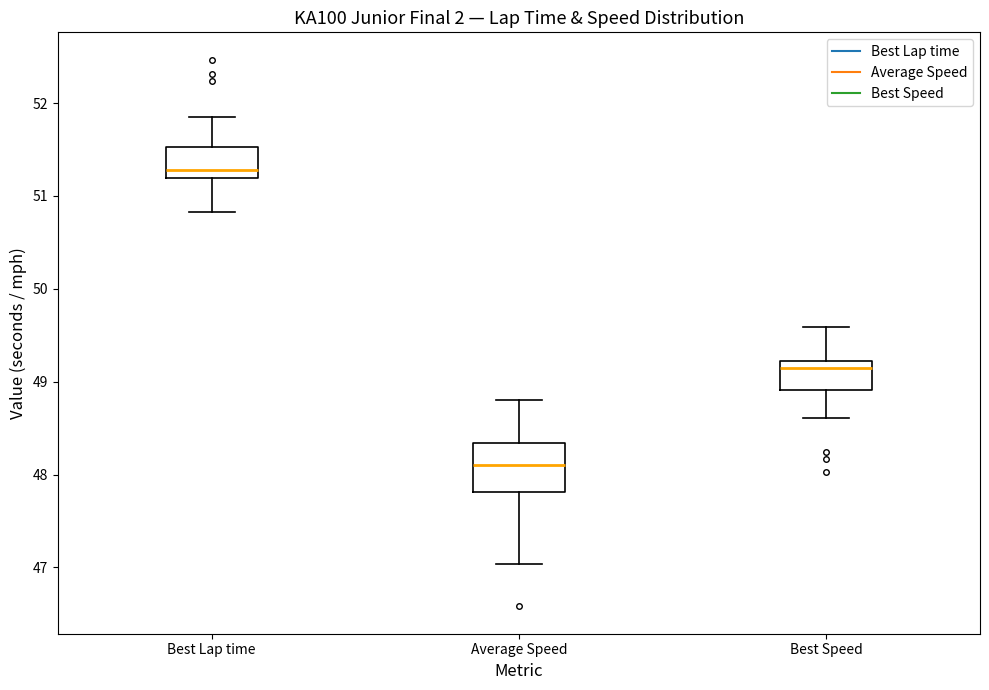

Where is the upper edge of the box for Average Speed on the y-axis? The values are not printed on the chart, so give them approximately, as read against the axis.

48.3